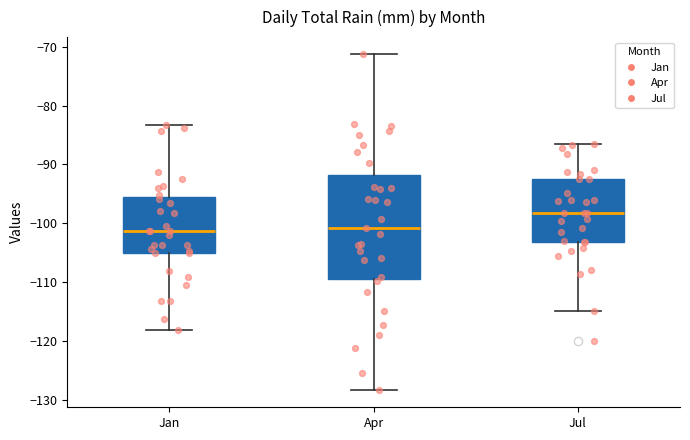

Which box is the tallest, from its lower edge to its upper edge?

Apr